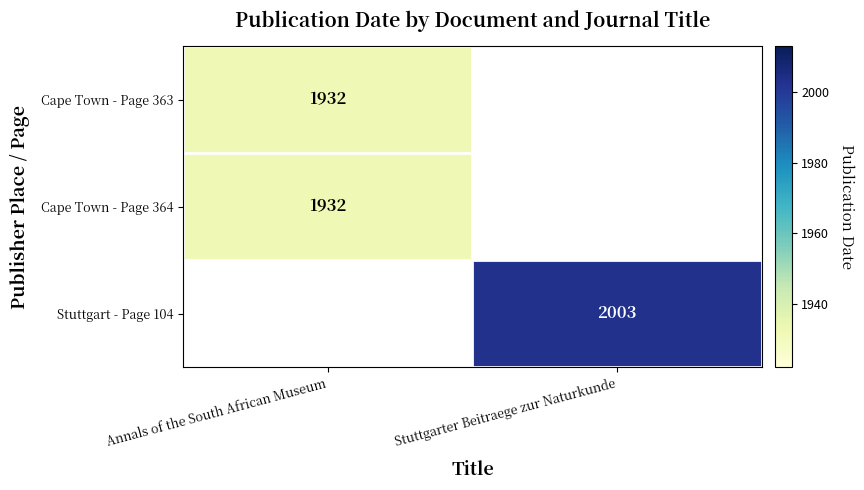

The value of Cape Town - Page 364 at Annals of the South African Museum is 1932. True or false?

True